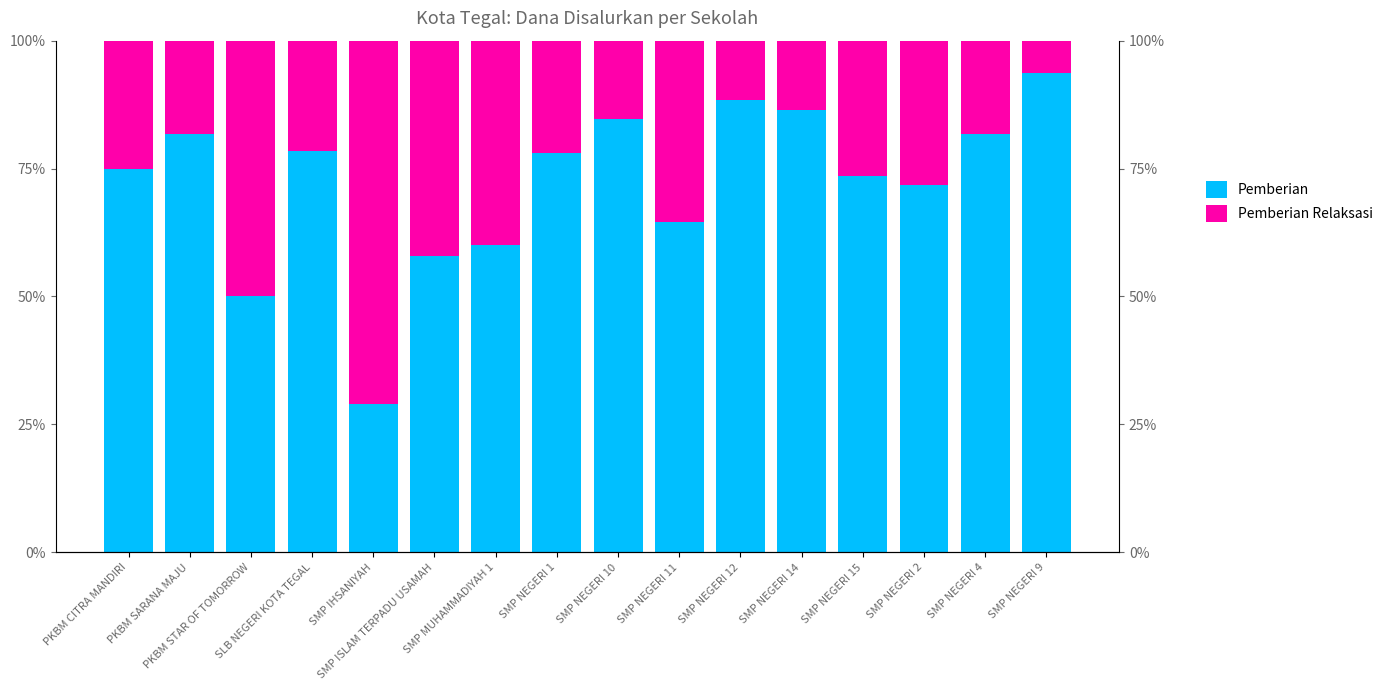

Reading left to right, extract all data points from this chart.

Pemberian: PKBM CITRA MANDIRI=75.0	PKBM SARANA MAJU=81.8	PKBM STAR OF TOMORROW=50.0	SLB NEGERI KOTA TEGAL=78.4	SMP IHSANIYAH=29.1	SMP ISLAM TERPADU USAMAH=57.9	SMP MUHAMMADIYAH 1=60.1	SMP NEGERI 1=78.1	SMP NEGERI 10=84.7	SMP NEGERI 11=64.6	SMP NEGERI 12=88.5	SMP NEGERI 14=86.5	SMP NEGERI 15=73.5	SMP NEGERI 2=71.7	SMP NEGERI 4=81.8	SMP NEGERI 9=93.7
Pemberian Relaksasi: PKBM CITRA MANDIRI=25.0	PKBM SARANA MAJU=18.2	PKBM STAR OF TOMORROW=50.0	SLB NEGERI KOTA TEGAL=21.6	SMP IHSANIYAH=70.9	SMP ISLAM TERPADU USAMAH=42.1	SMP MUHAMMADIYAH 1=39.9	SMP NEGERI 1=21.9	SMP NEGERI 10=15.3	SMP NEGERI 11=35.4	SMP NEGERI 12=11.5	SMP NEGERI 14=13.5	SMP NEGERI 15=26.5	SMP NEGERI 2=28.3	SMP NEGERI 4=18.2	SMP NEGERI 9=6.3